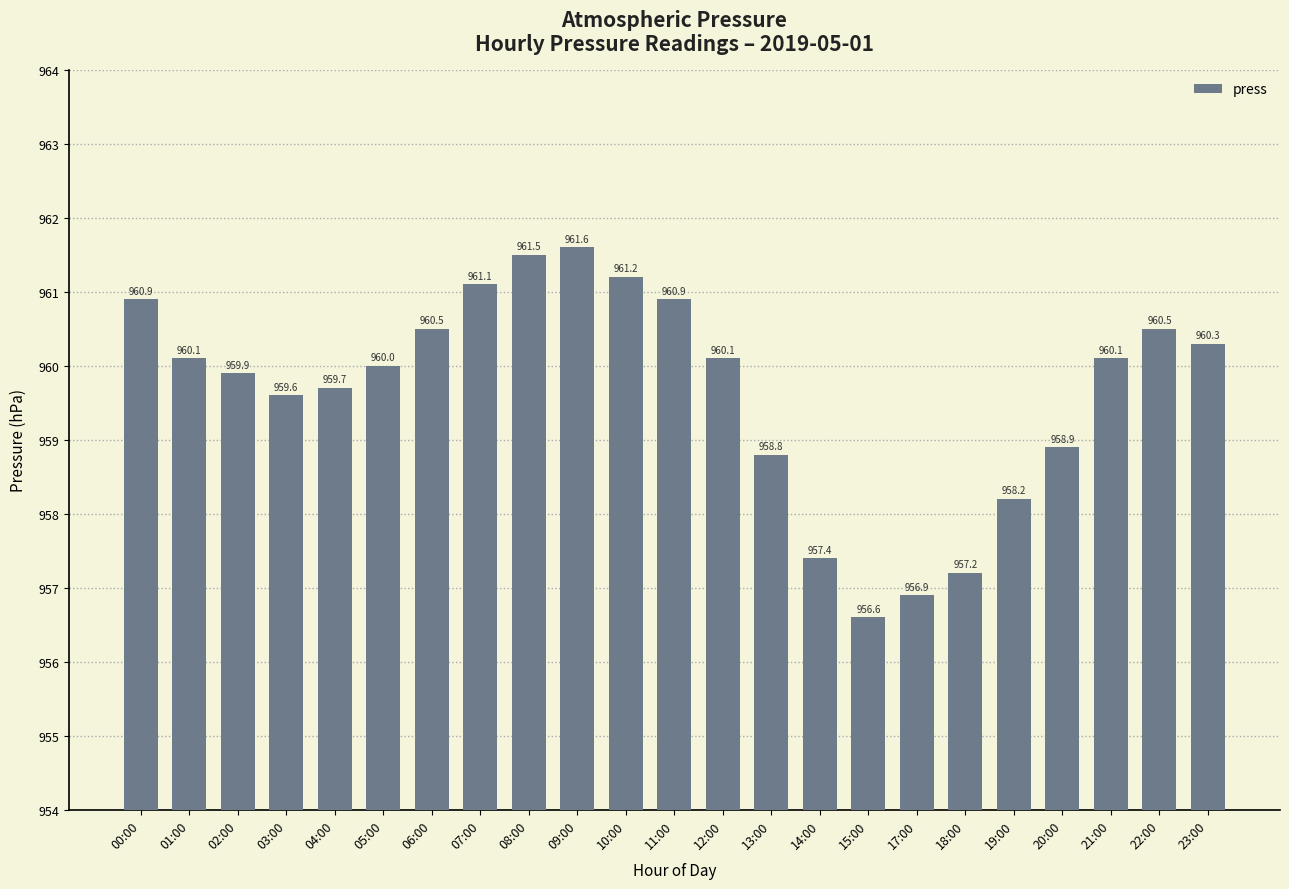

How many distinct data groups are displayed?

1